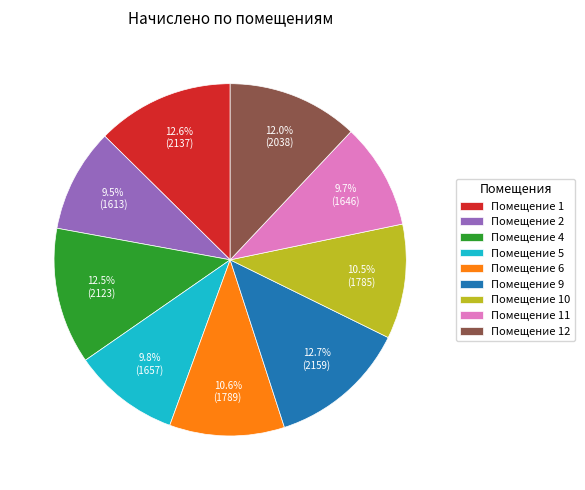

Does any single category account for the majority?

No